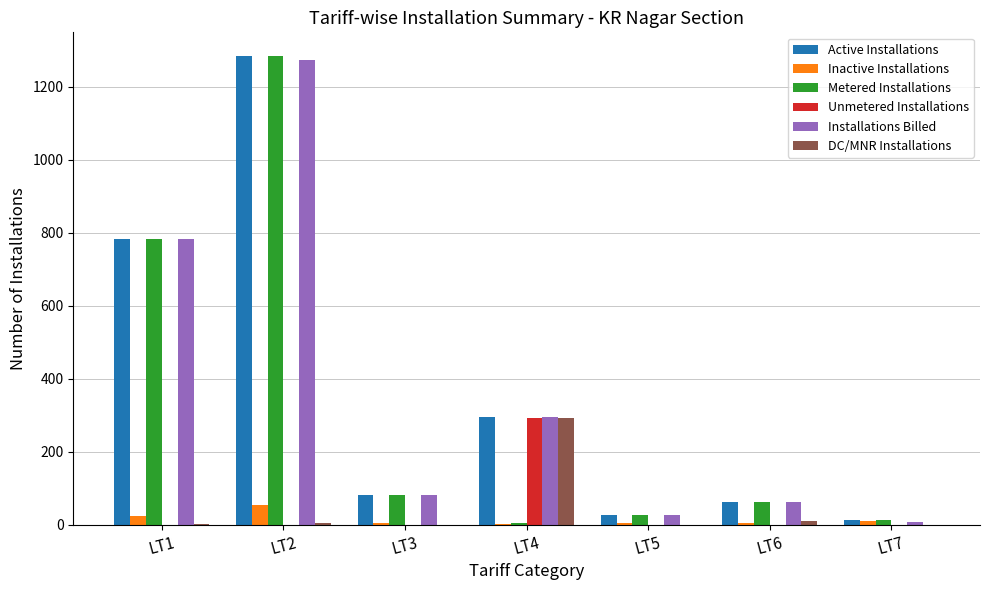

How many values in the Unmetered Installations series exceed 0?

1